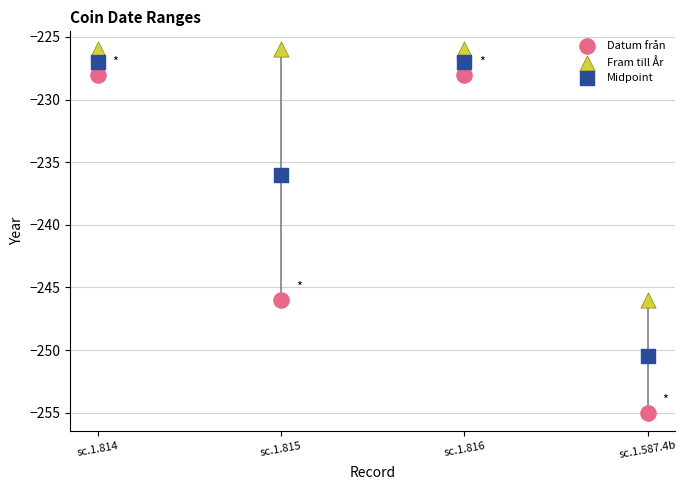

What are all the series names shown in the legend?

Datum från, Fram till År, Midpoint